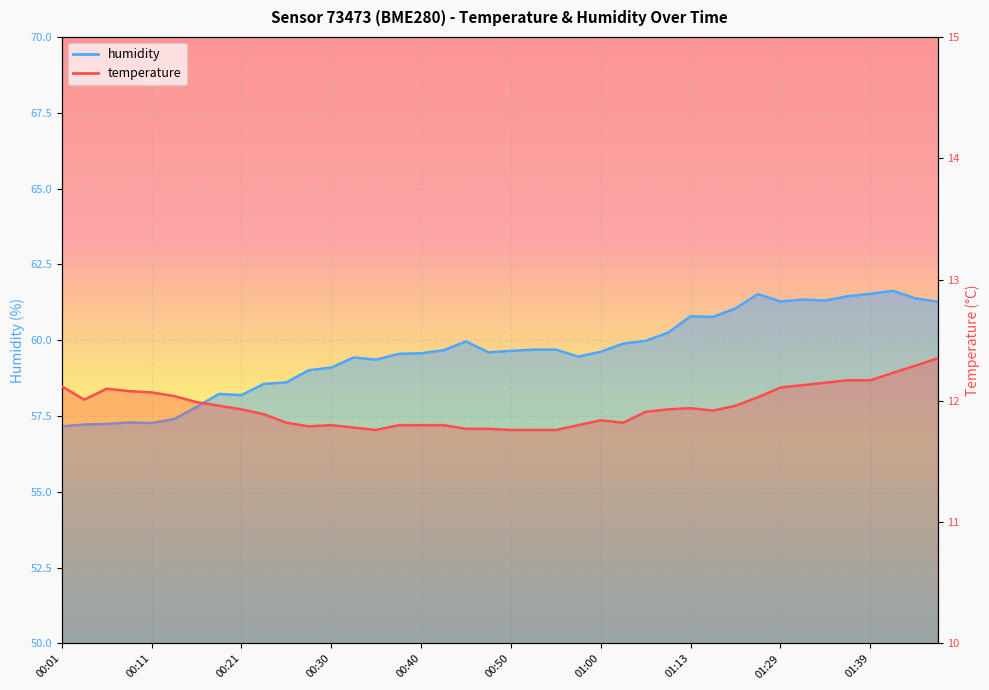

Count the number of categories in the chart.

40